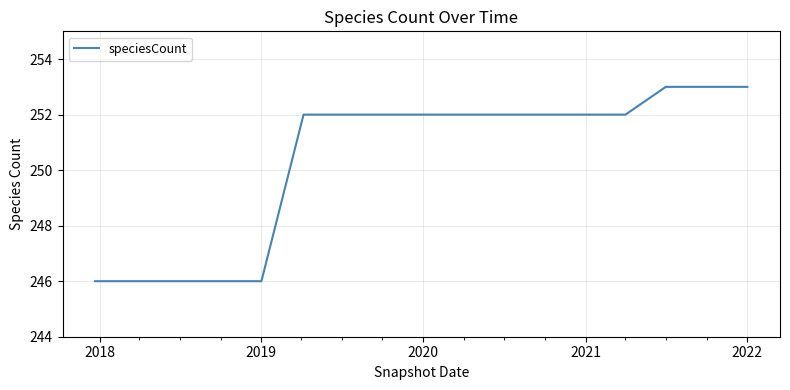

What is the smallest value displayed?

246